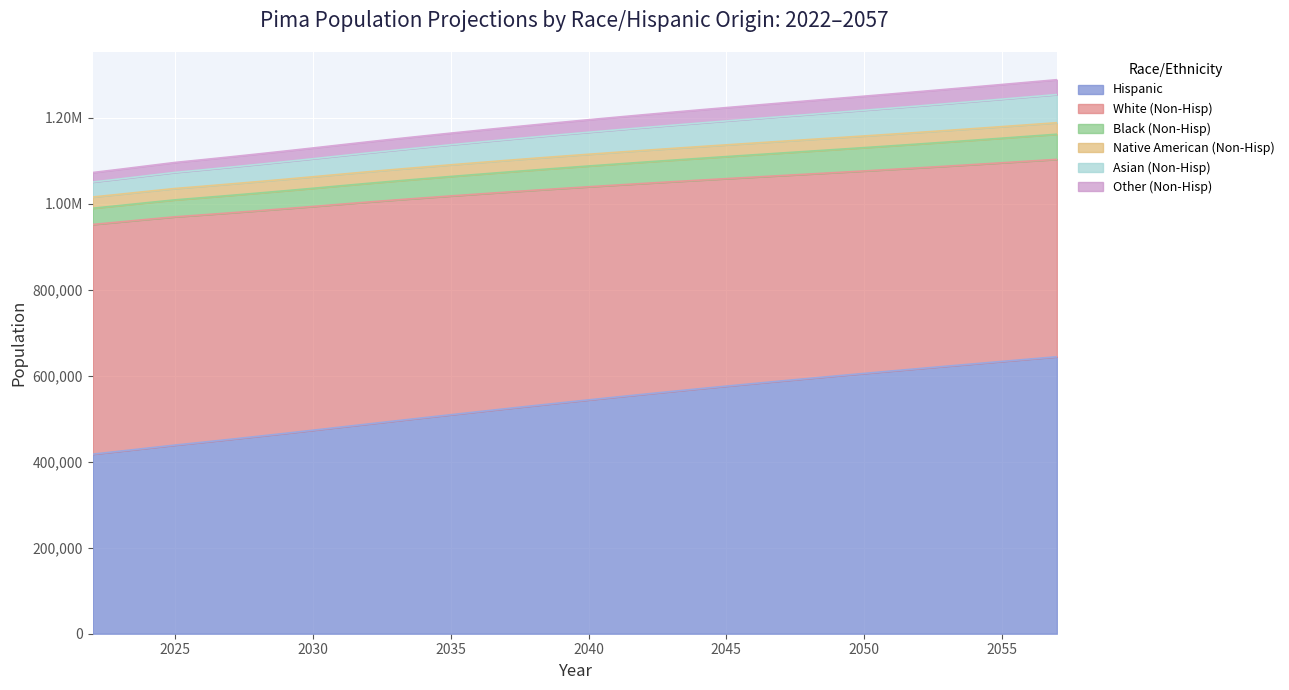

Between 2043 and 2032, which is larger?

2043